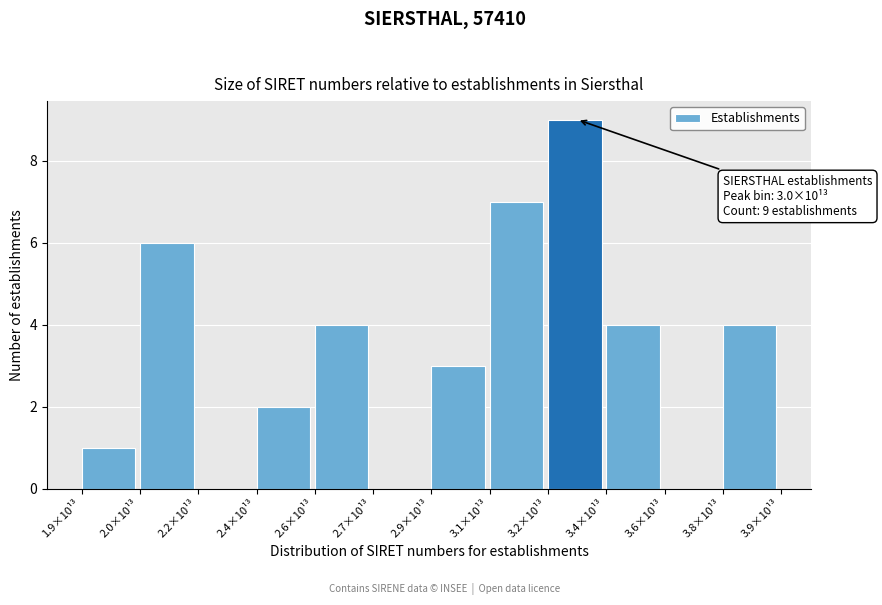

Reading left to right, list all the values displayed in this chart.

1.9×10¹³=1	2.0×10¹³=6	2.2×10¹³=0	2.4×10¹³=2	2.6×10¹³=4	2.7×10¹³=0	2.9×10¹³=3	3.1×10¹³=7	3.2×10¹³=9	3.4×10¹³=4	3.6×10¹³=0	3.8×10¹³=4